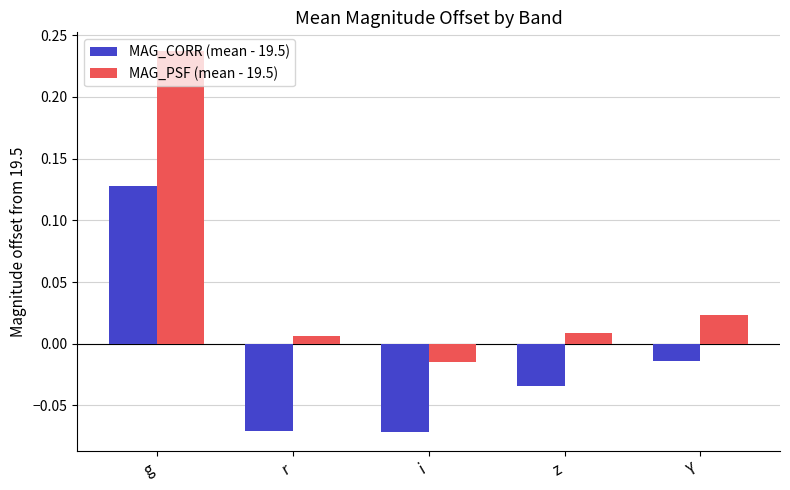

Which label corresponds to the largest value in the chart?

g